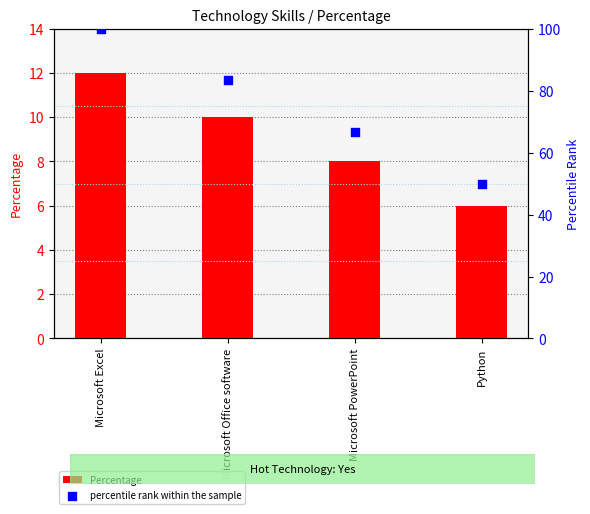

Which series contains the highest Y value?

percentile rank within the sample